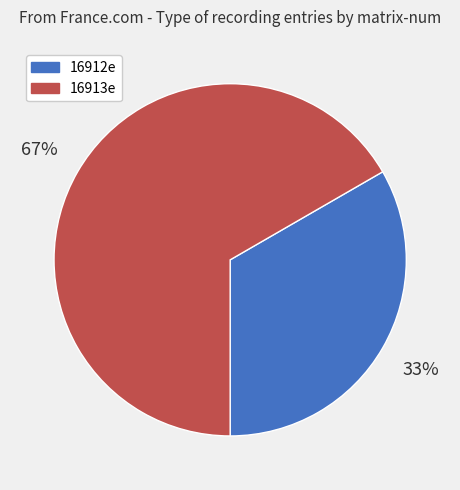

How many segments does this pie chart have?

2